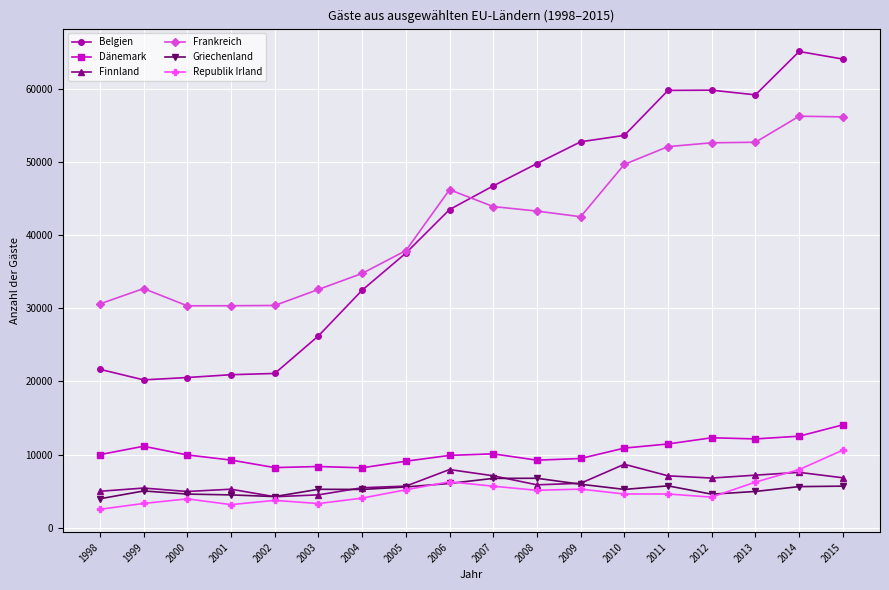

What is the difference between the Republik Irland values at 2014 and 2002?

4212